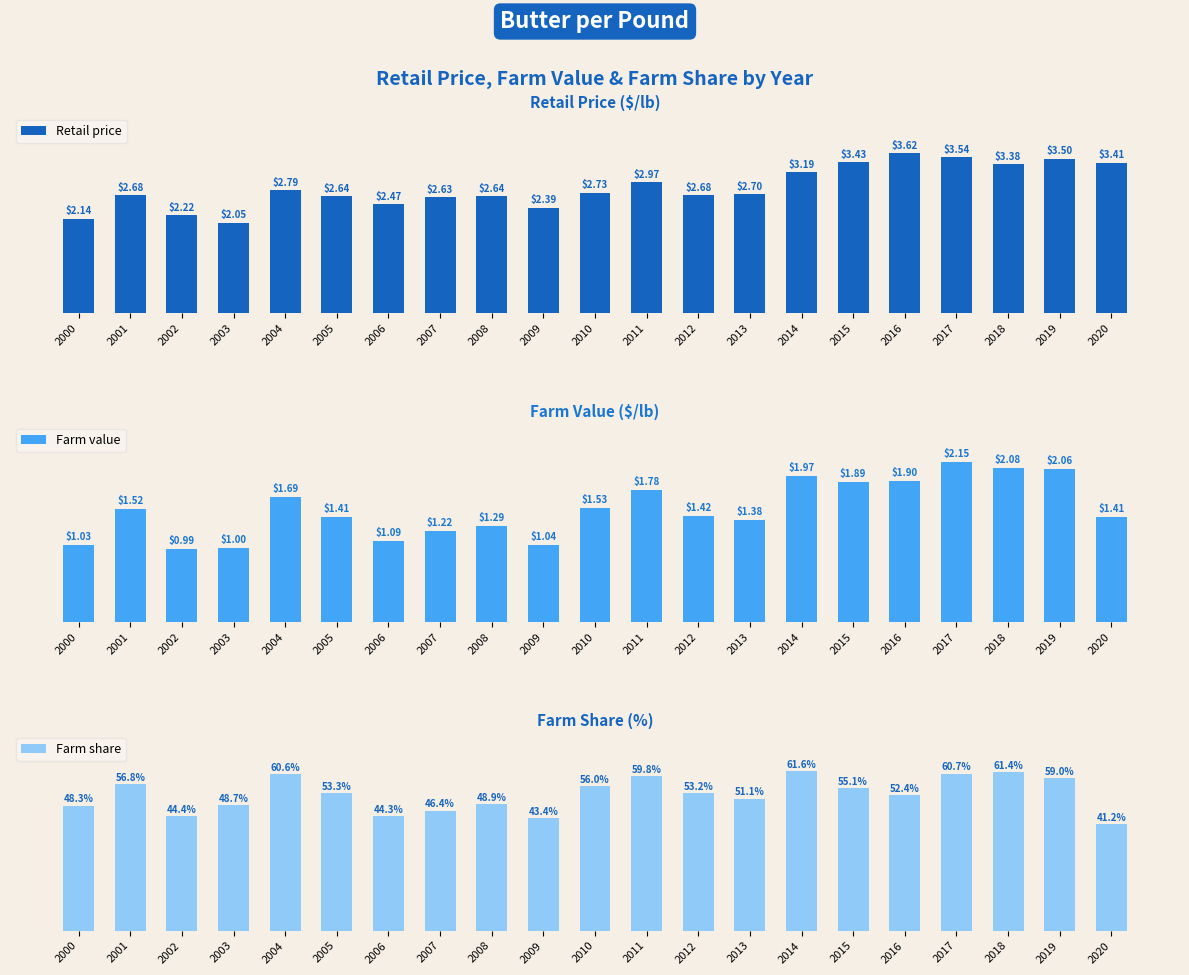

Is the value of Farm value at 2004 greater than the value of Farm share at 2015?

No